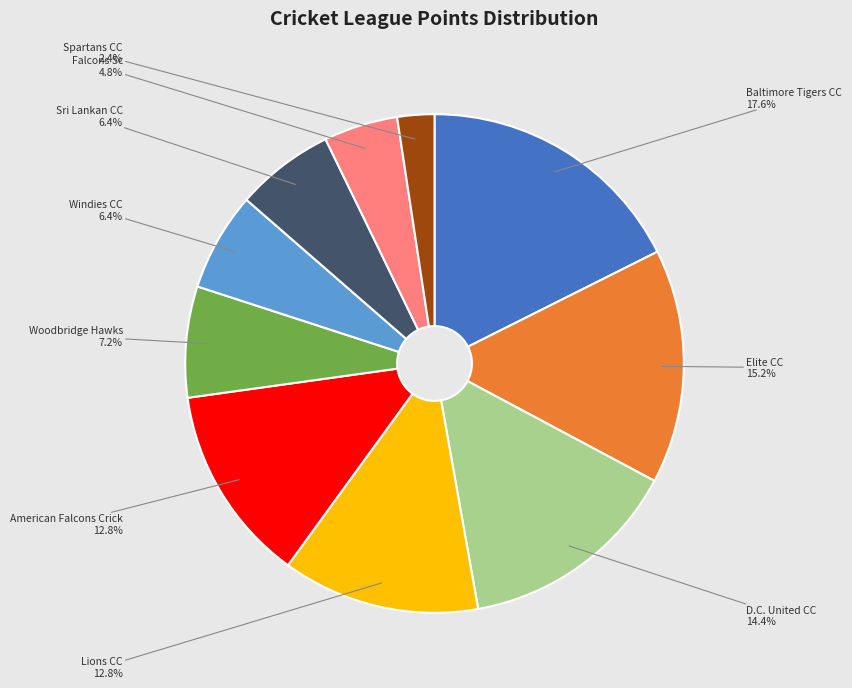

Is there any slice that represents more than half of the pie?

No